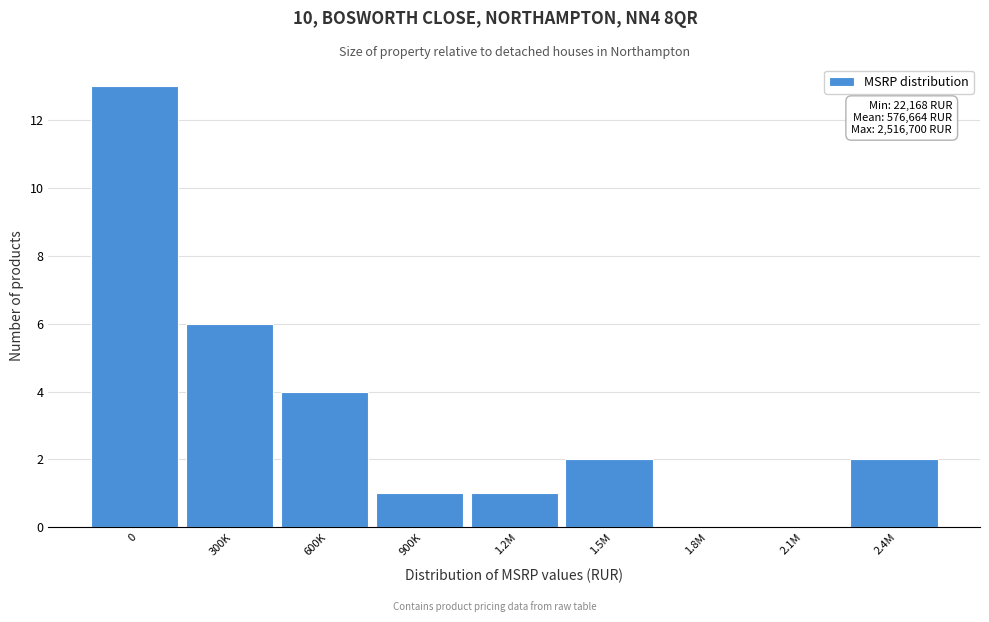

Reading right to left, transcribe all the data shown in this chart.

2.4M=2	2.1M=0	1.8M=0	1.5M=2	1.2M=1	900K=1	600K=4	300K=6	0=13